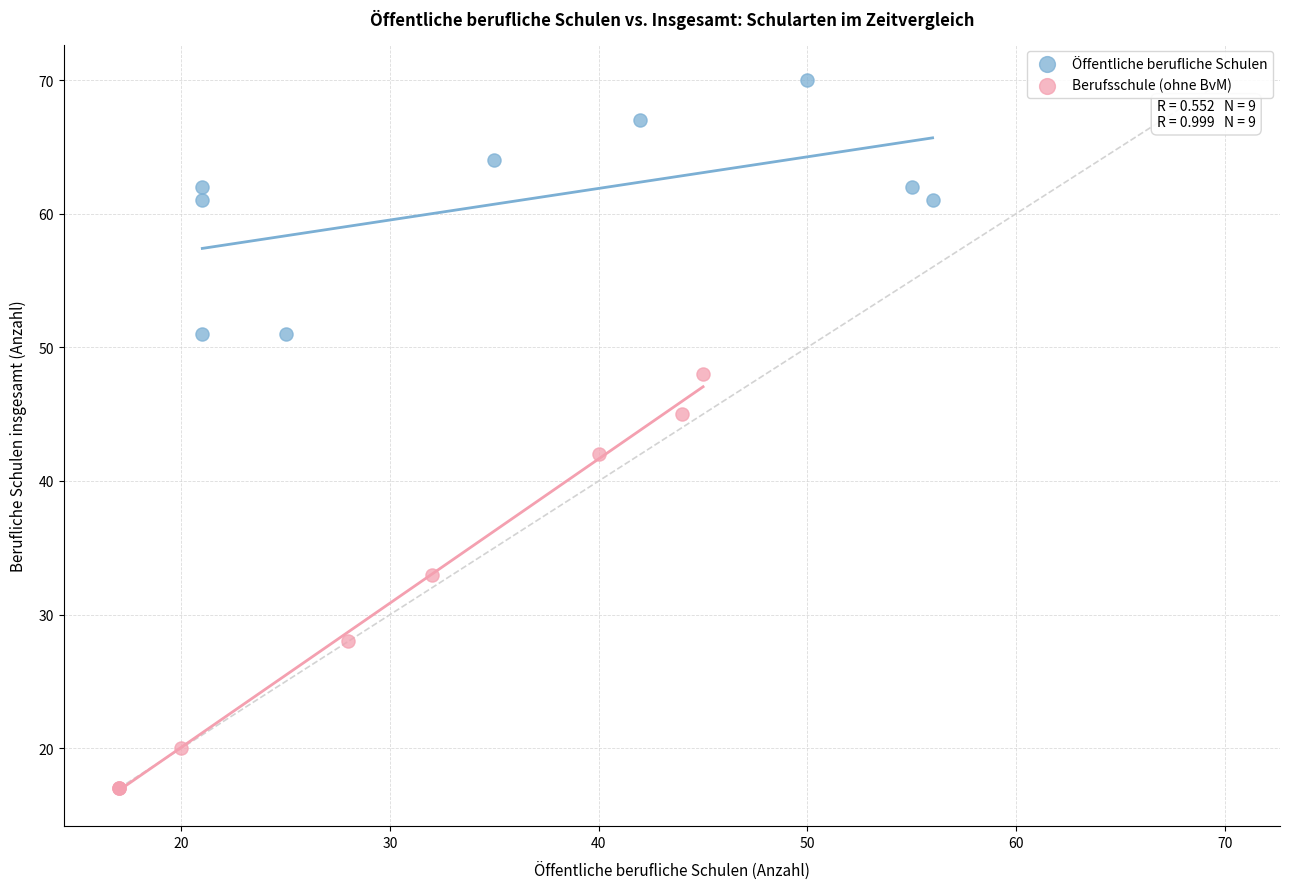

Which series contains the lowest Y value?

Berufsschule (ohne BvM)